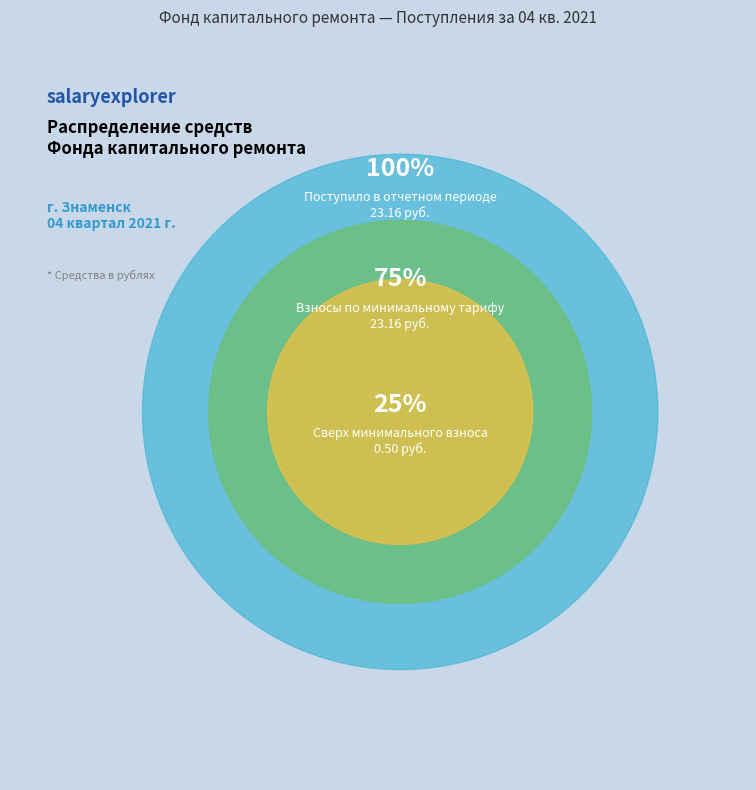

Does any single category account for the majority?

No